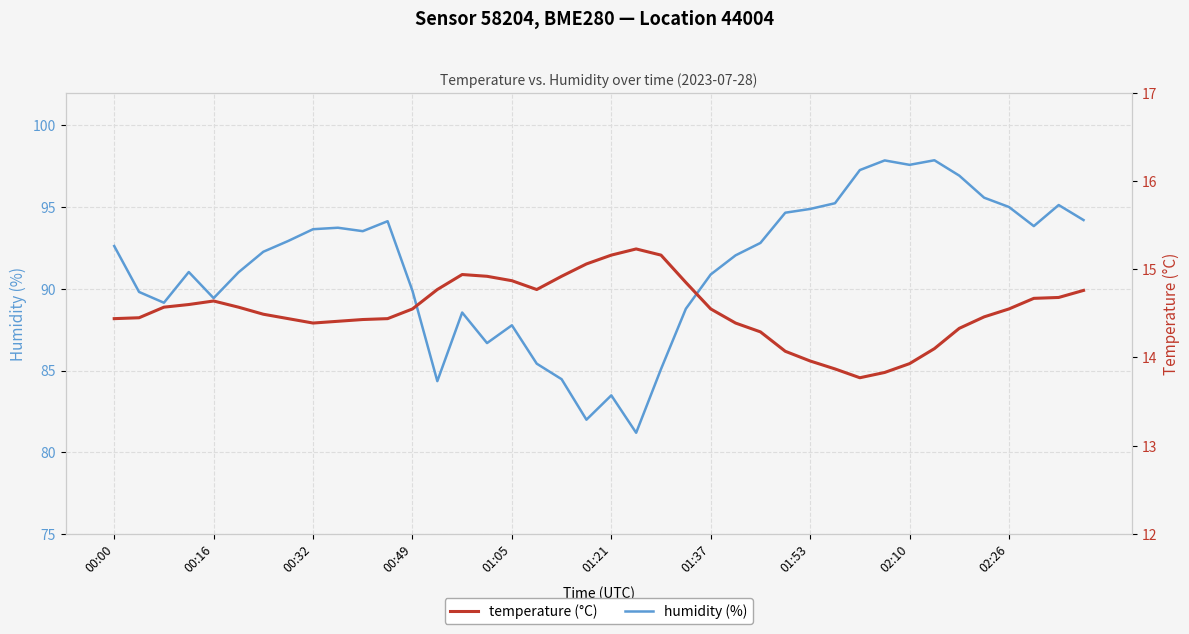

What are all the series names shown in the legend?

humidity, temperature